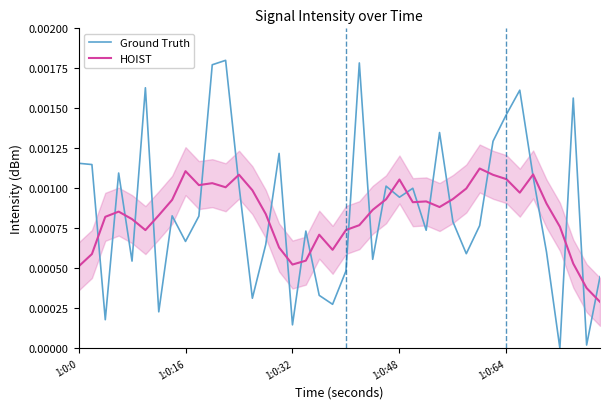

How many interior local valleys does the HOIST series have?

8